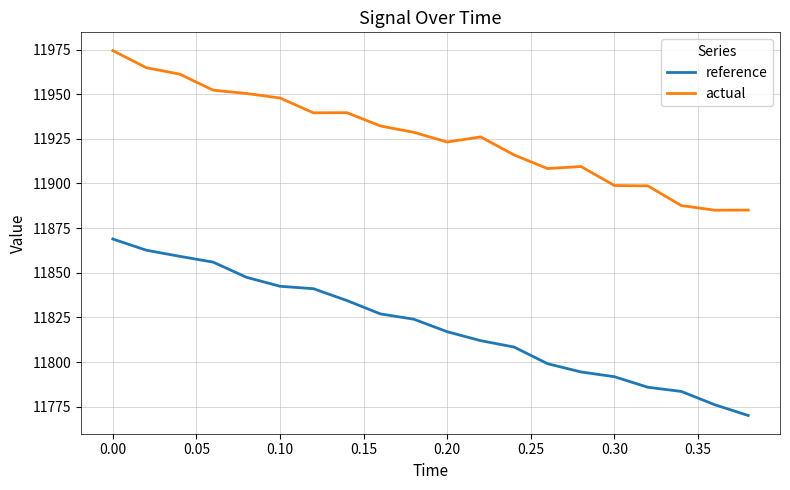

What is the smallest value displayed?

11770.1